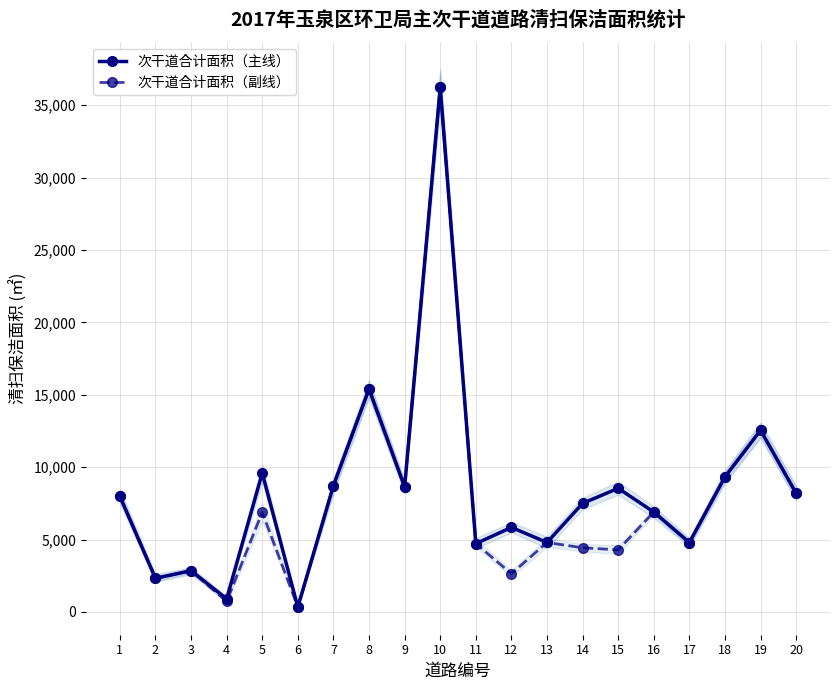

At which label is 次干道合计面积（主线） closest to 18290?

8